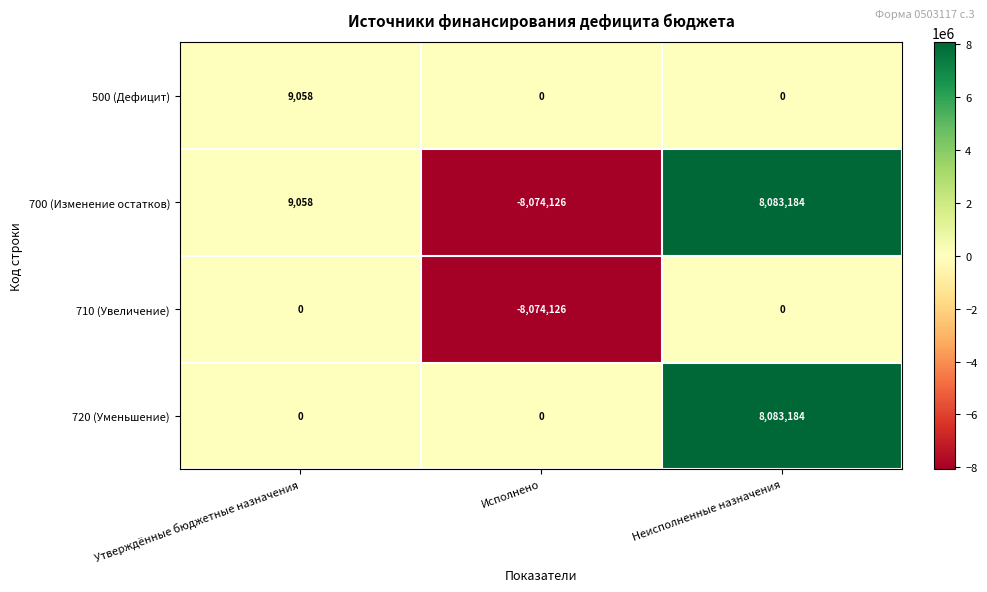

True or false: 700 (Изменение остатков) has a value of 9058 at Утверждённые бюджетные назначения.

True